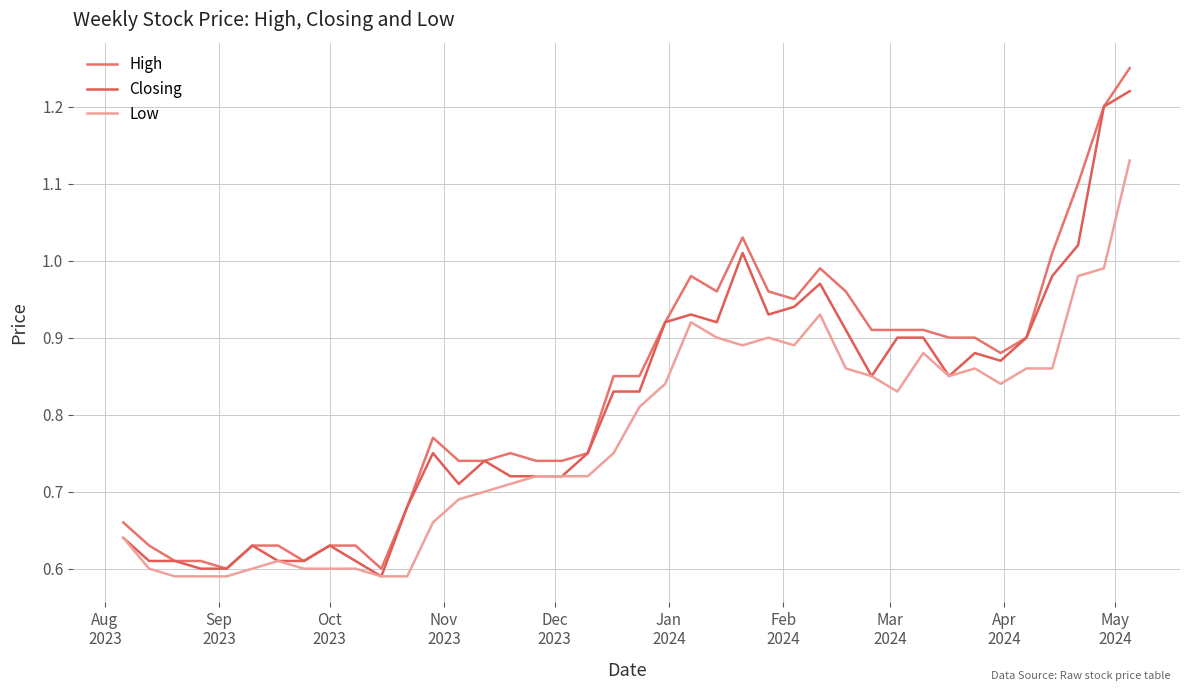

List the series in order of their peak value, lowest first.

Low, Closing, High